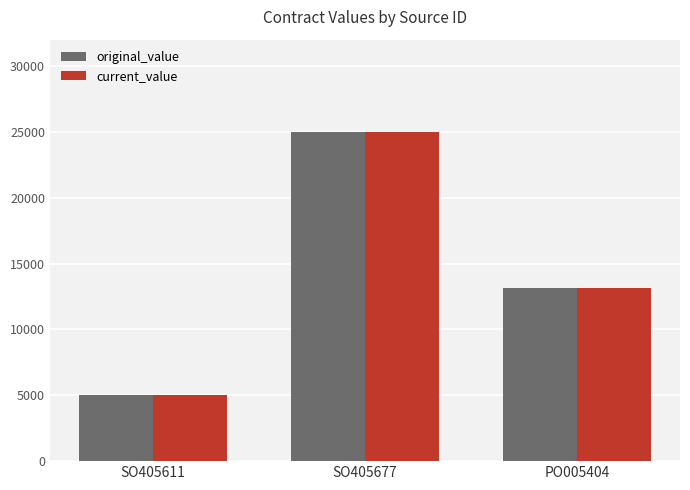

Rank the categories by original_value value from lowest to highest.

SO405611, PO005404, SO405677